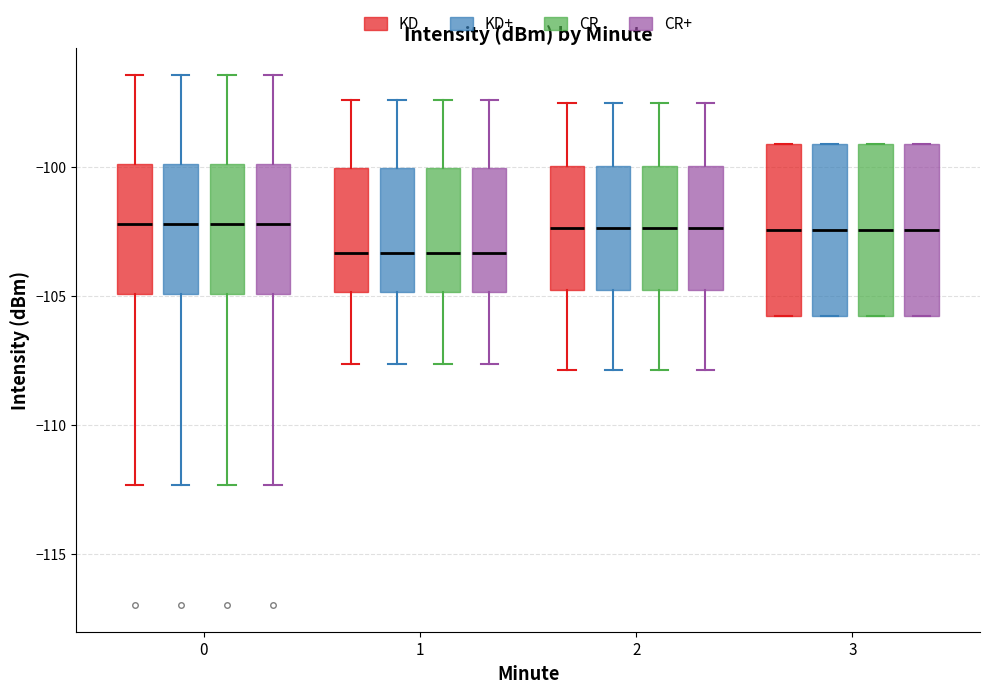

Reading left to right, transcribe this box plot: for each box, give where its median line is, the range the box spans, and where its two whiskers end, as read against the y-axis. The values are not printed on the chart, so give them approximately, as read against the axis.

0 (KD): median -102.0, box -105.0 to -100.0, whiskers -112.5 to -96.5
0 (KD+): median -102.0, box -105.0 to -100.0, whiskers -112.5 to -96.5
0 (CR): median -102.0, box -105.0 to -100.0, whiskers -112.5 to -96.5
0 (CR+): median -102.0, box -105.0 to -100.0, whiskers -112.5 to -96.5
1 (KD): median -103.5, box -105.0 to -100.0, whiskers -107.5 to -97.5
1 (KD+): median -103.5, box -105.0 to -100.0, whiskers -107.5 to -97.5
1 (CR): median -103.5, box -105.0 to -100.0, whiskers -107.5 to -97.5
1 (CR+): median -103.5, box -105.0 to -100.0, whiskers -107.5 to -97.5
2 (KD): median -102.5, box -105.0 to -100.0, whiskers -108.0 to -97.5
2 (KD+): median -102.5, box -105.0 to -100.0, whiskers -108.0 to -97.5
2 (CR): median -102.5, box -105.0 to -100.0, whiskers -108.0 to -97.5
2 (CR+): median -102.5, box -105.0 to -100.0, whiskers -108.0 to -97.5
3 (KD): median -102.5, box -106.0 to -99.0, whiskers -106.0 to -99.0
3 (KD+): median -102.5, box -106.0 to -99.0, whiskers -106.0 to -99.0
3 (CR): median -102.5, box -106.0 to -99.0, whiskers -106.0 to -99.0
3 (CR+): median -102.5, box -106.0 to -99.0, whiskers -106.0 to -99.0